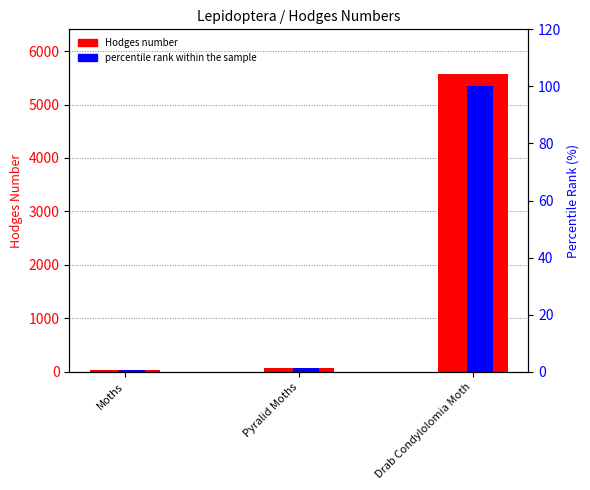

At which label does Hodges number reach its minimum?

Moths